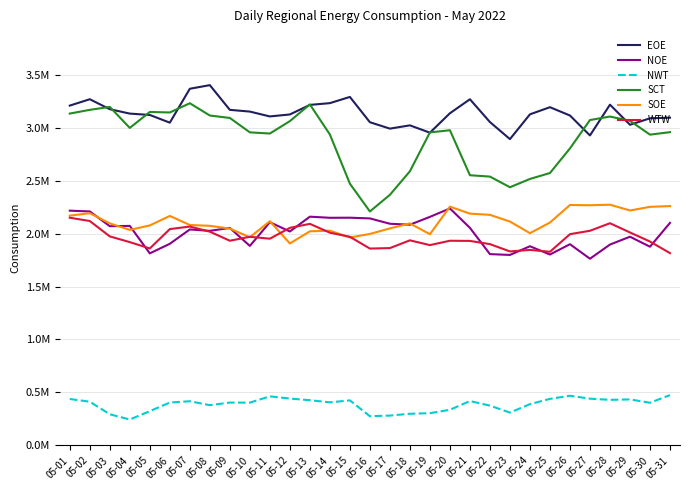

What are all the series names shown in the legend?

EOE, NOE, NWT, SCT, SOE, WTW